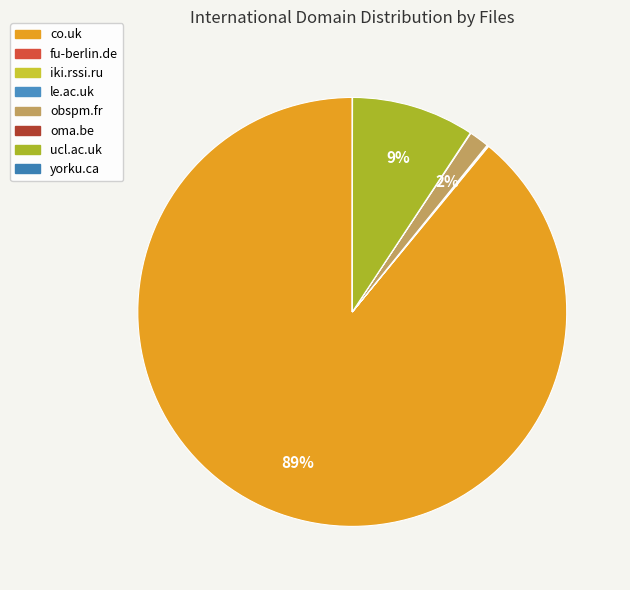

What percentage is NOT represented by obspm.fr?

98.5%